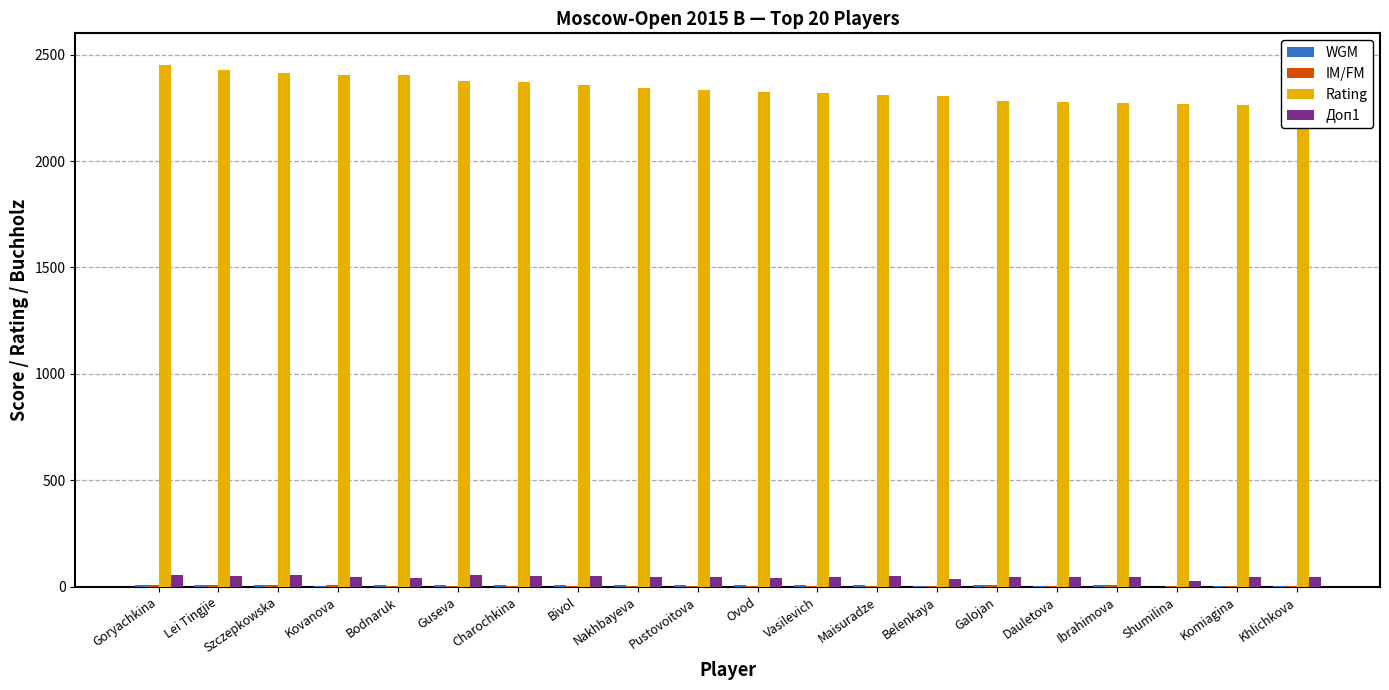

At which category does the chart reach its minimum across all series?

Shumilina